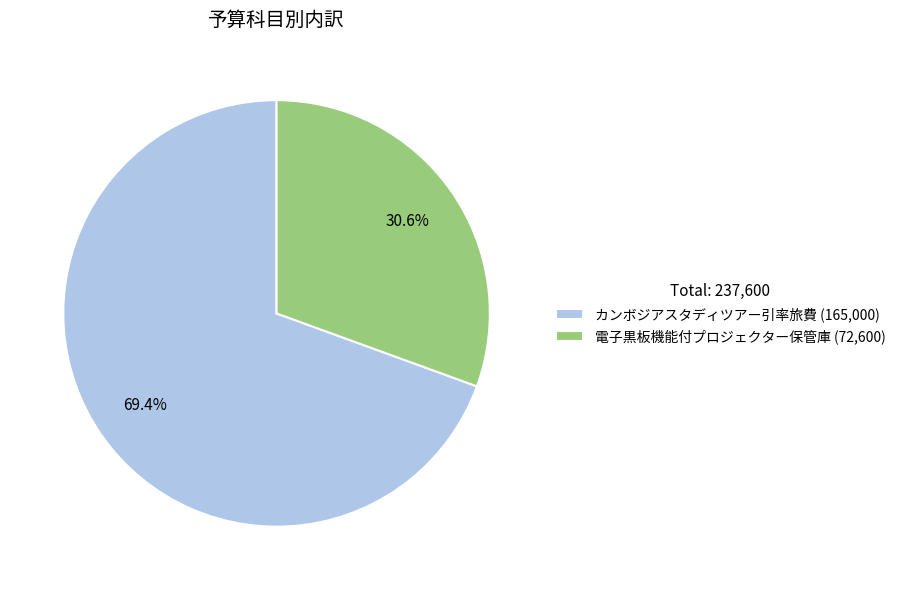

How much of the chart is everything except 電子黒板機能付プロジェクター保管庫 (72,600)?

69.4%